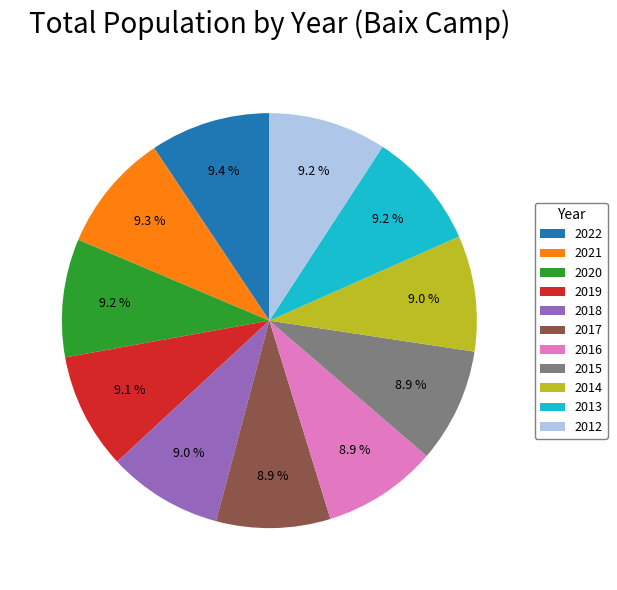

Does 2013 represent more than half of the total?

No